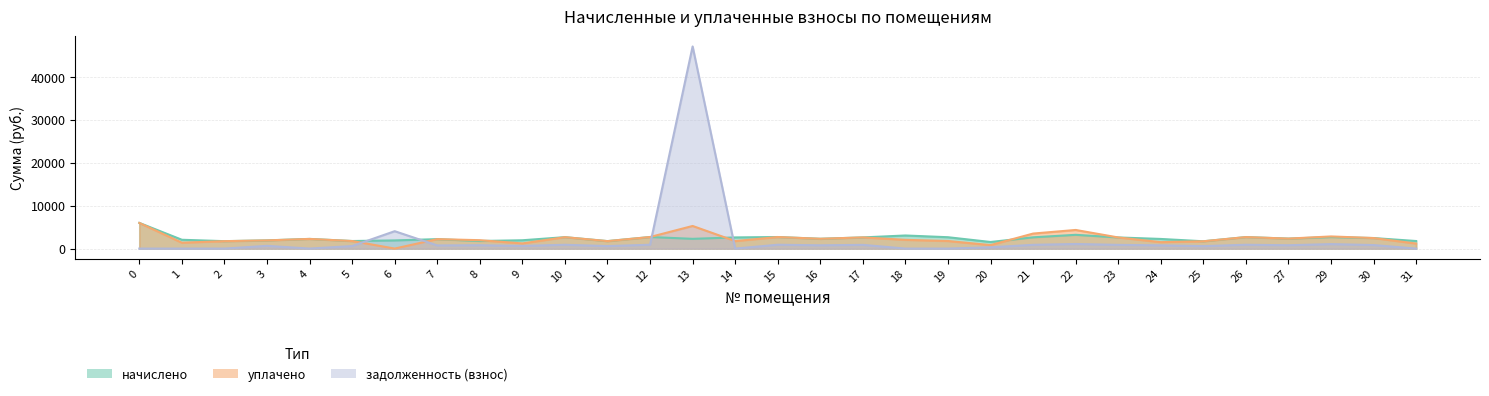

At which category is the sum across all series the highest?

13